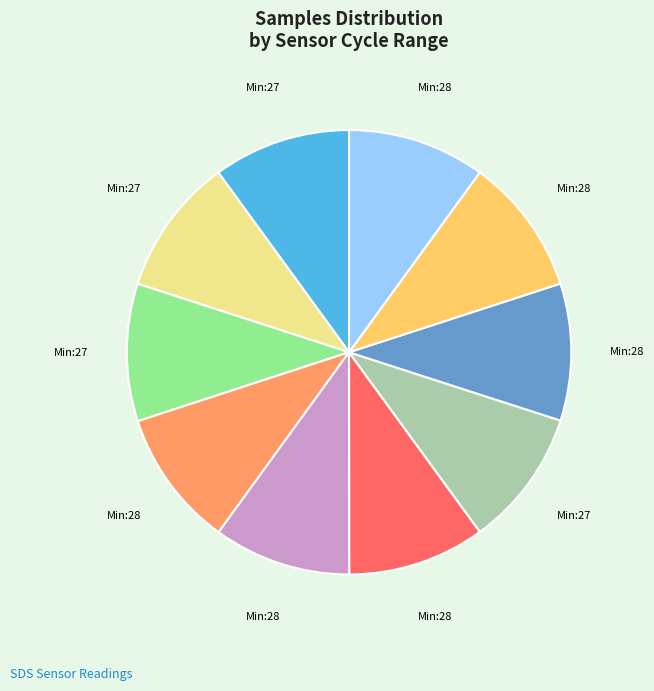

Is there any slice that represents more than half of the pie?

No